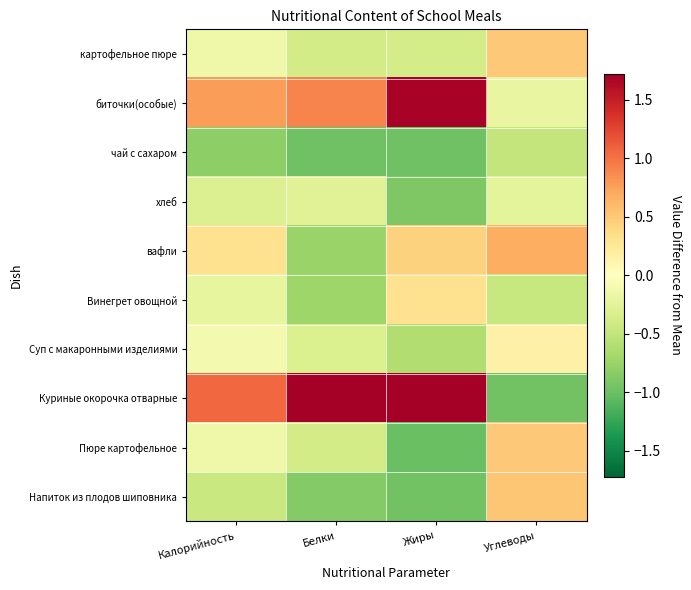

What is the spread (max minus min) of values at Калорийность?

1.9